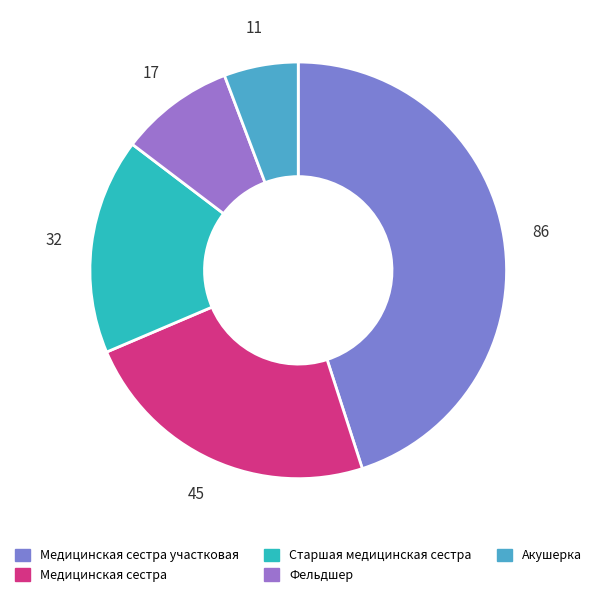

How many slices are in this pie chart?

5